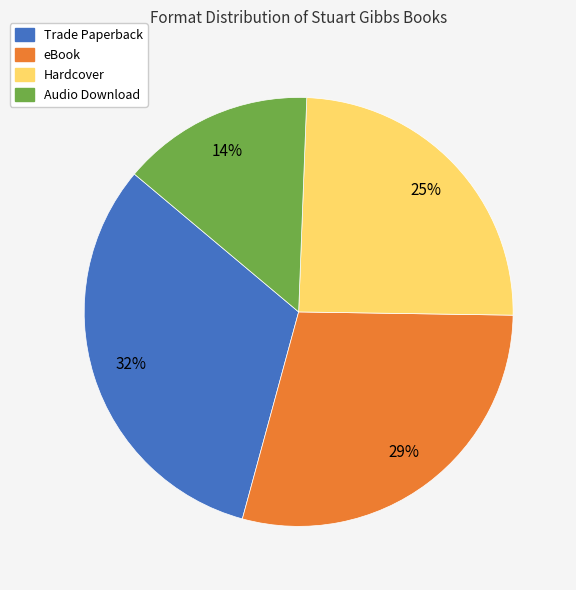

Is Trade Paperback the majority of the pie?

No